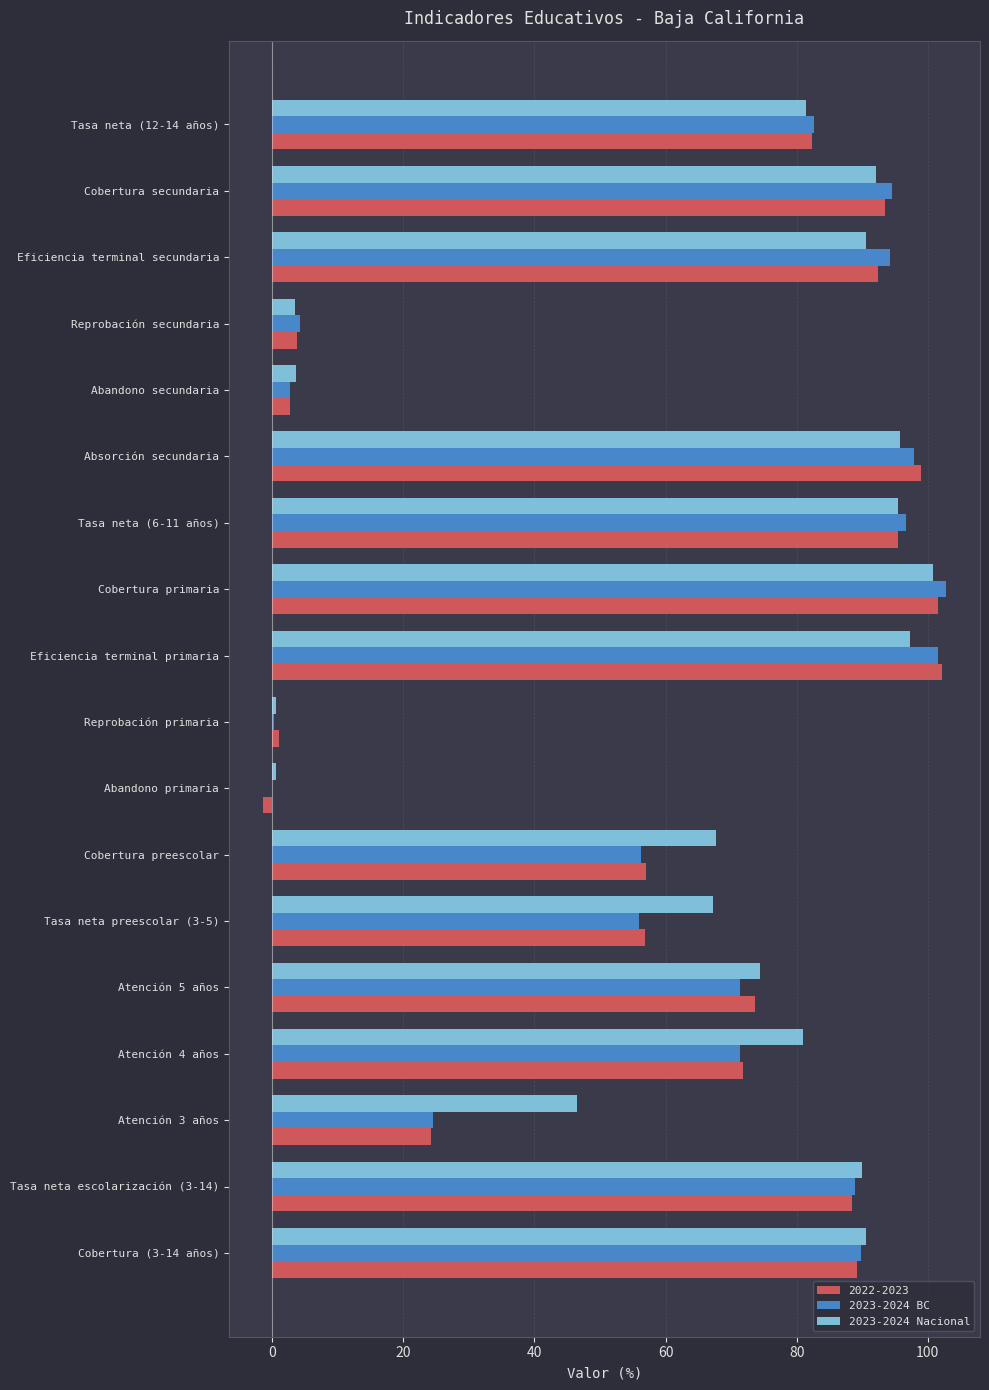

The 2023-2024 Nacional series shows 153.8 at Tasa neta (6-11 años). True or false?

False